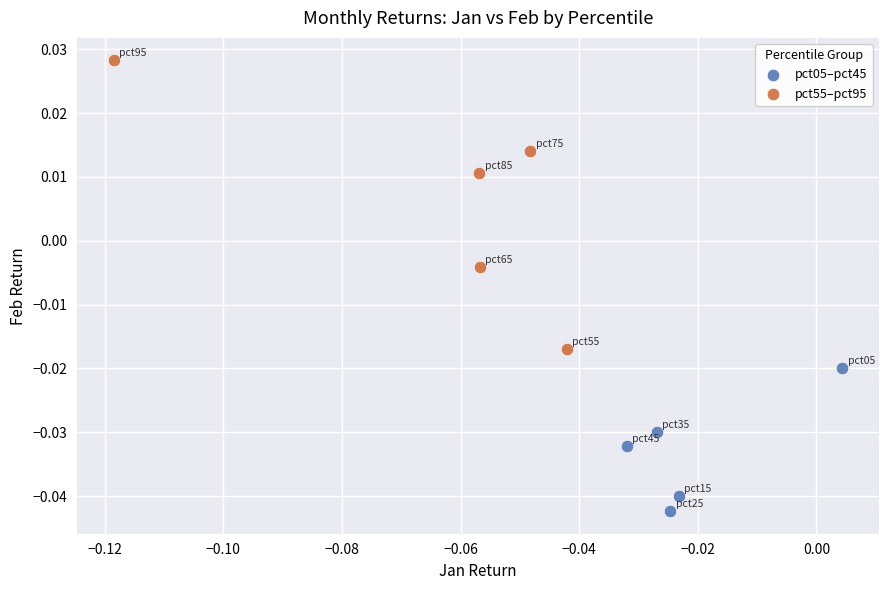

Which series has the widest spread of Y values?

pct55–pct95